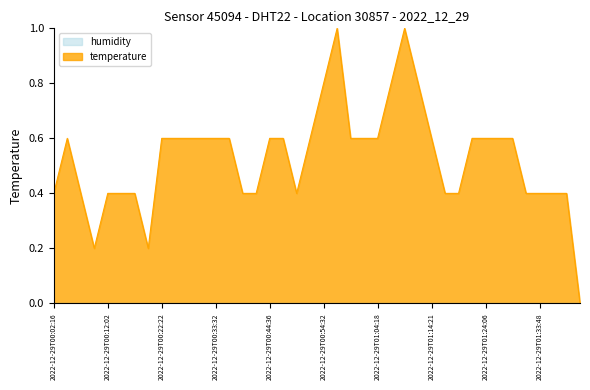

What is the label of the 14th point from the right?

2022-12-29T01:09:10